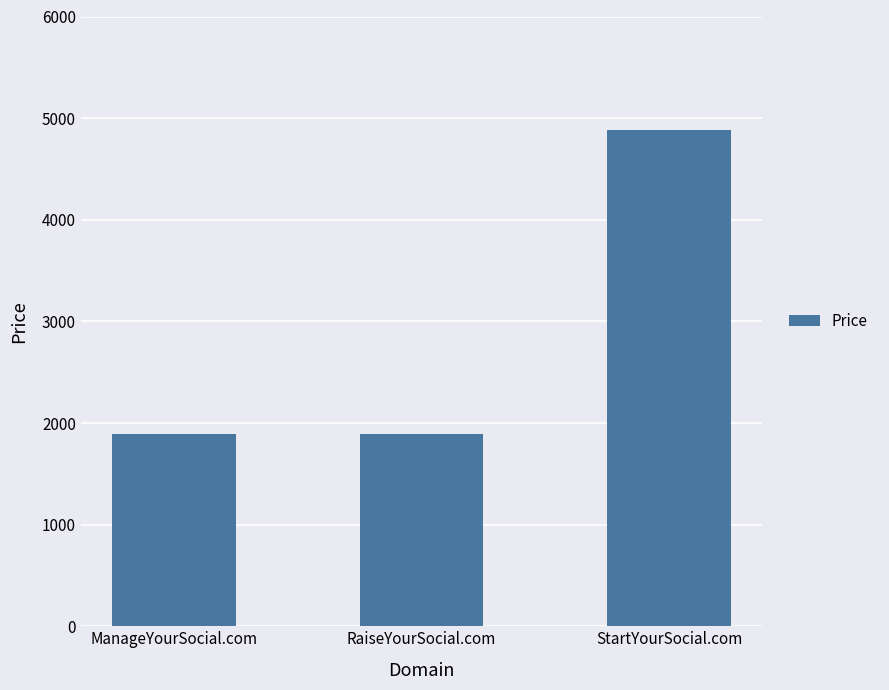

How many values are between 1888 and 4888?

3